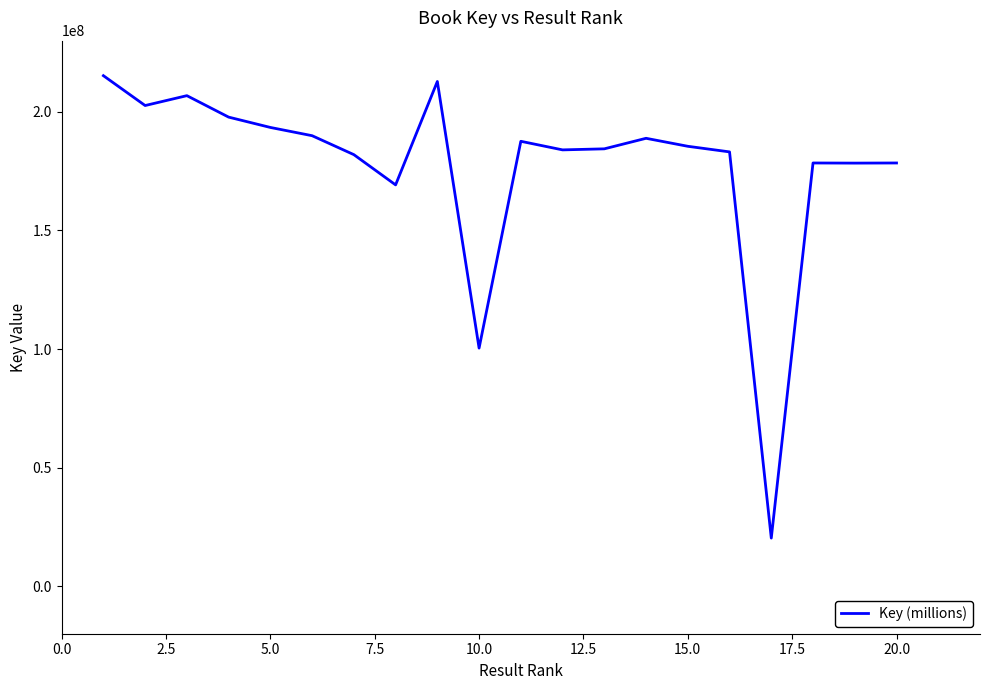

What is the maximum value shown in the chart?

215240957